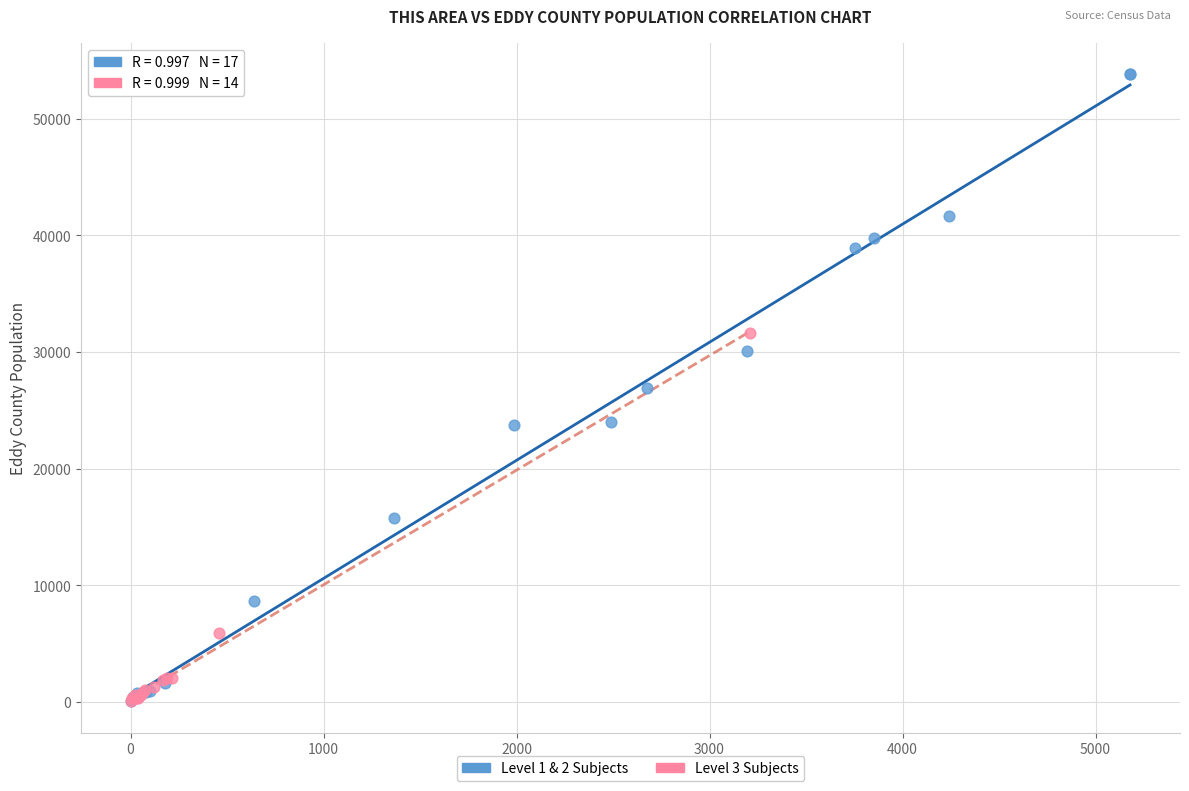

Which series has the widest spread of Y values?

Level 1 & 2 Subjects